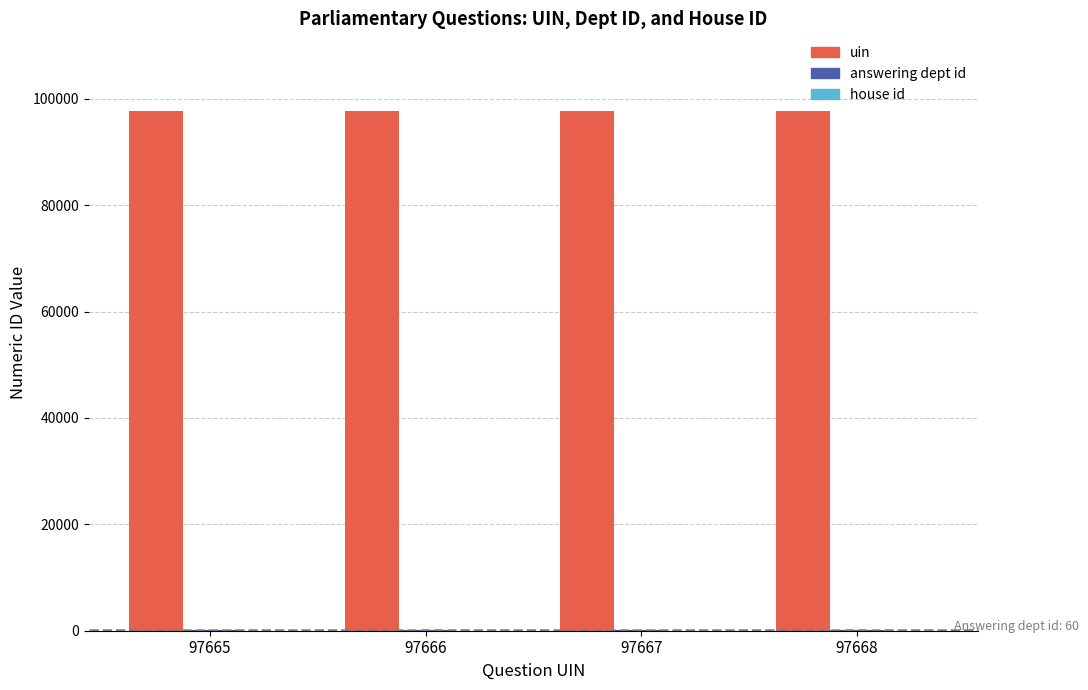

Which series has the largest total across all categories?

uin